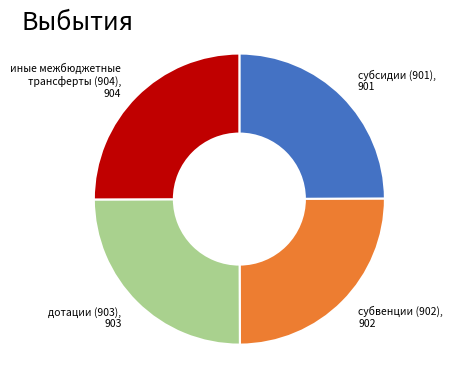

Is there a majority slice in this chart?

No